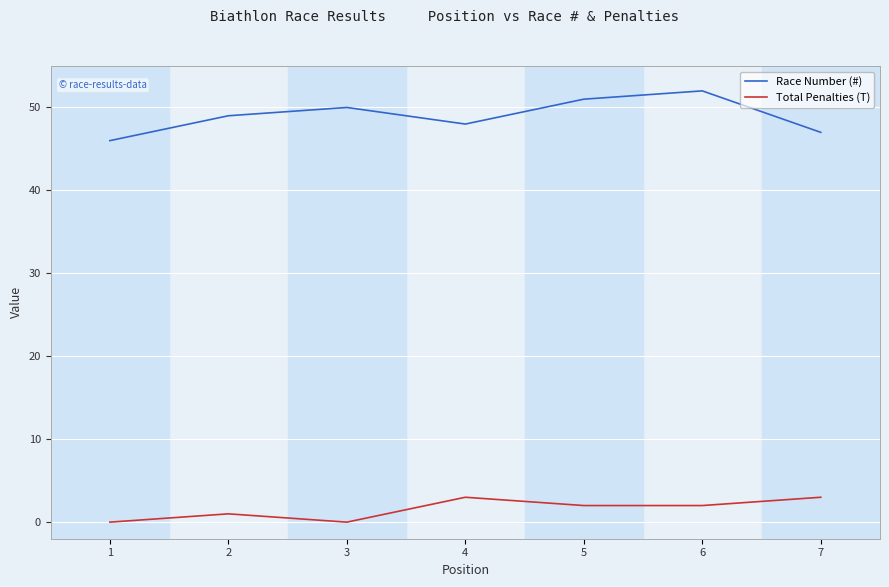

Does the chart have visible grid lines?

Yes